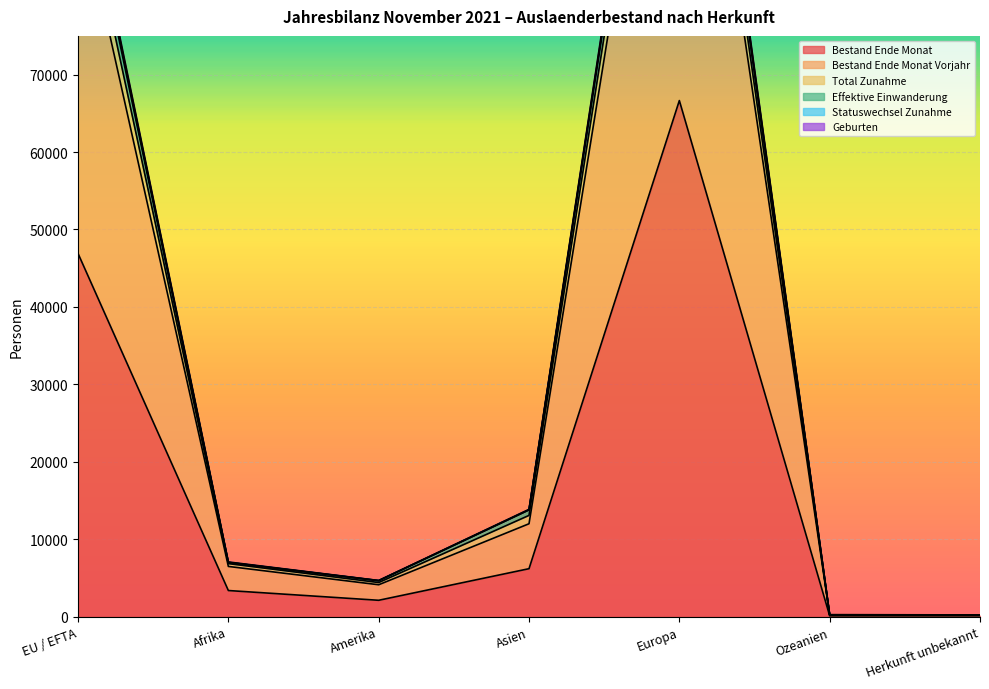

The value of Bestand Ende Monat Vorjahr at Afrika is 6492. True or false?

True